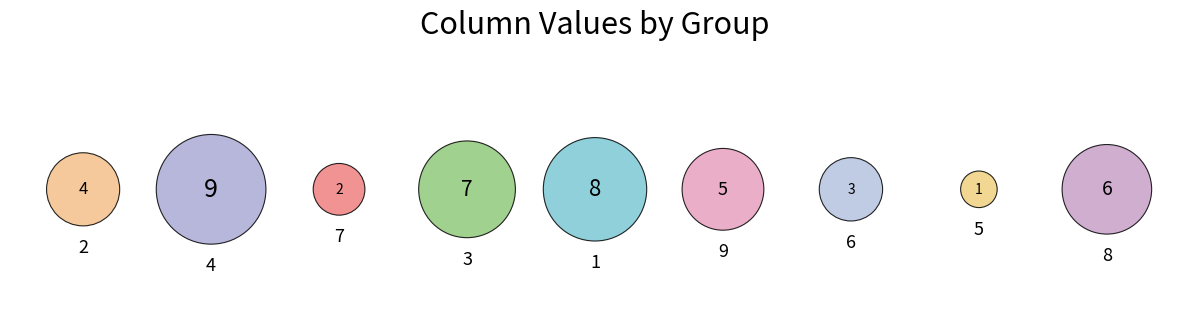

What is the smallest slice in the pie chart?

5